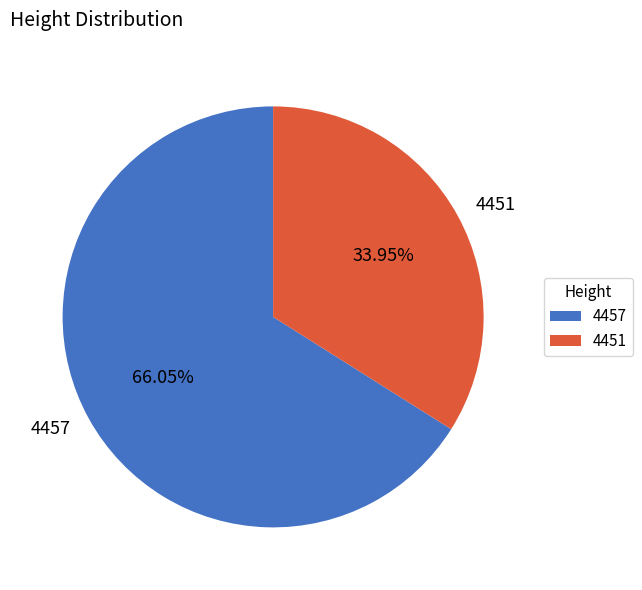

To the nearest percent, what portion does 4451 represent?

34%